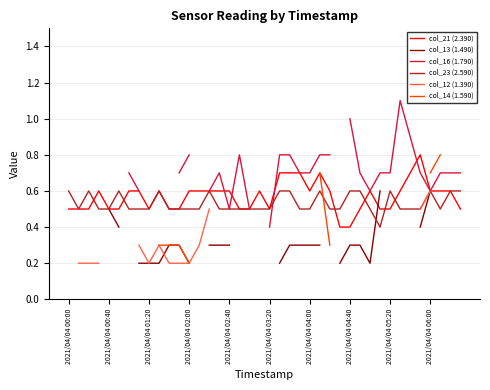

In col_23 (2.590), how many points are higher than both neighbors (excluding endpoints)?

7